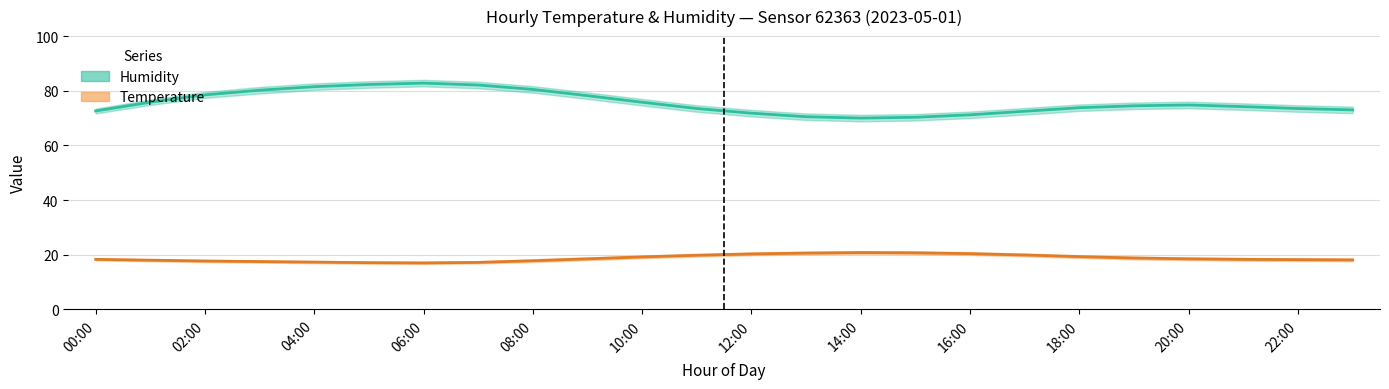

What is the maximum value shown in the chart?

82.8